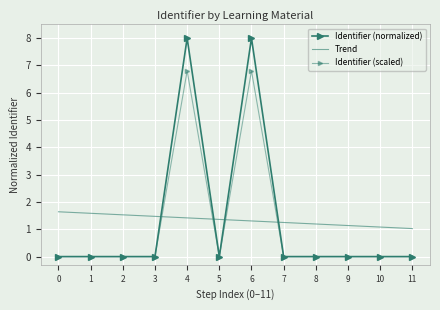

What are all the series names shown in the legend?

Identifier (normalized), Trend, Identifier (scaled)